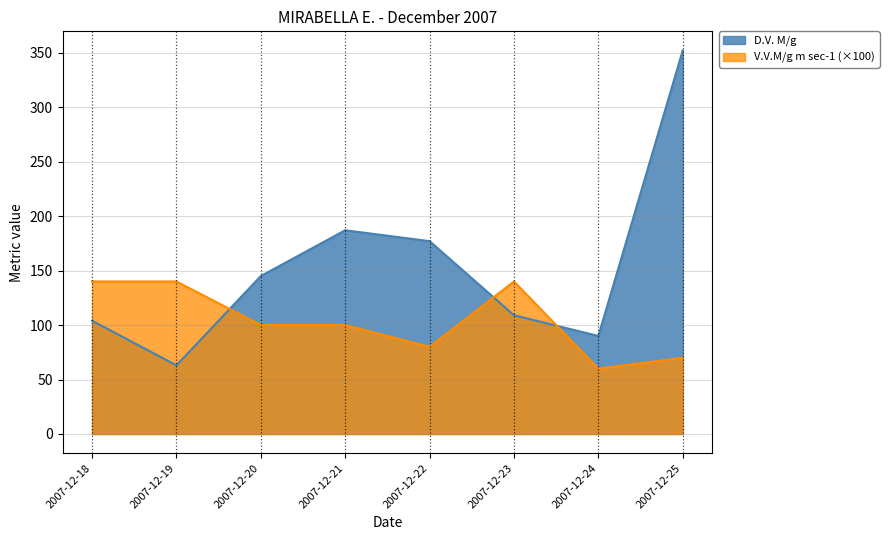

How many values in the V.V.M/g m sec-1 series exceed 100?

3